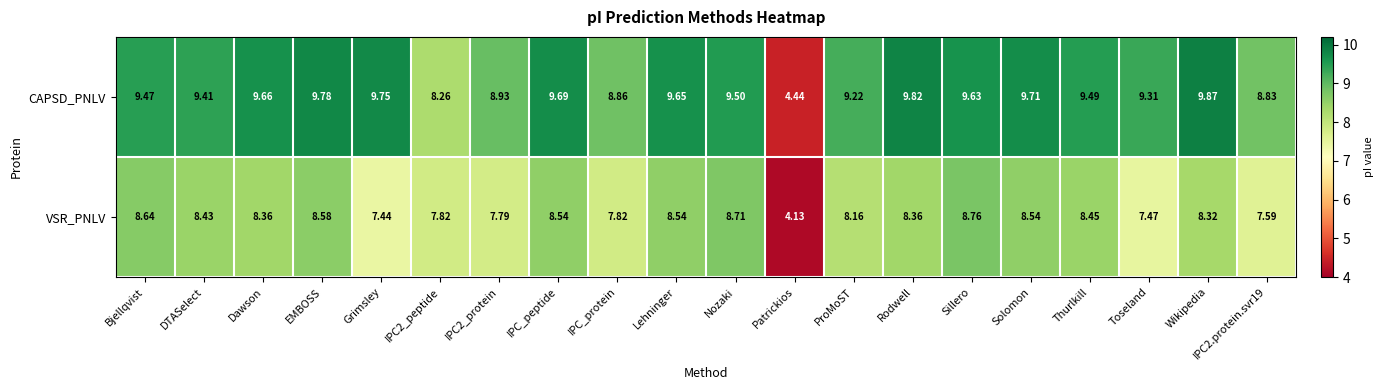

Where does the VSR_PNLV series first go above 8?

Bjellqvist